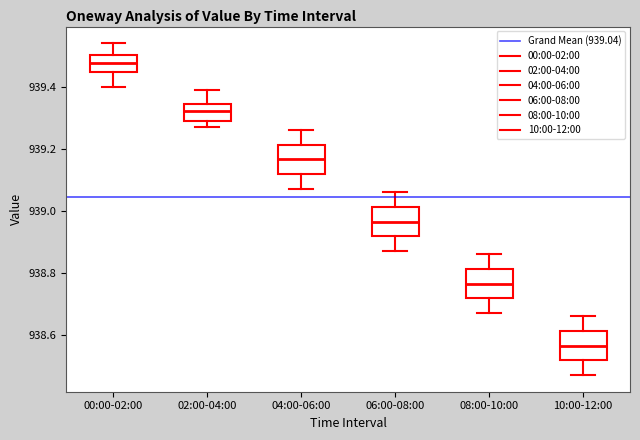

Where is the upper edge of the box for 08:00-10:00 on the y-axis? The values are not printed on the chart, so give them approximately, as read against the axis.

938.82